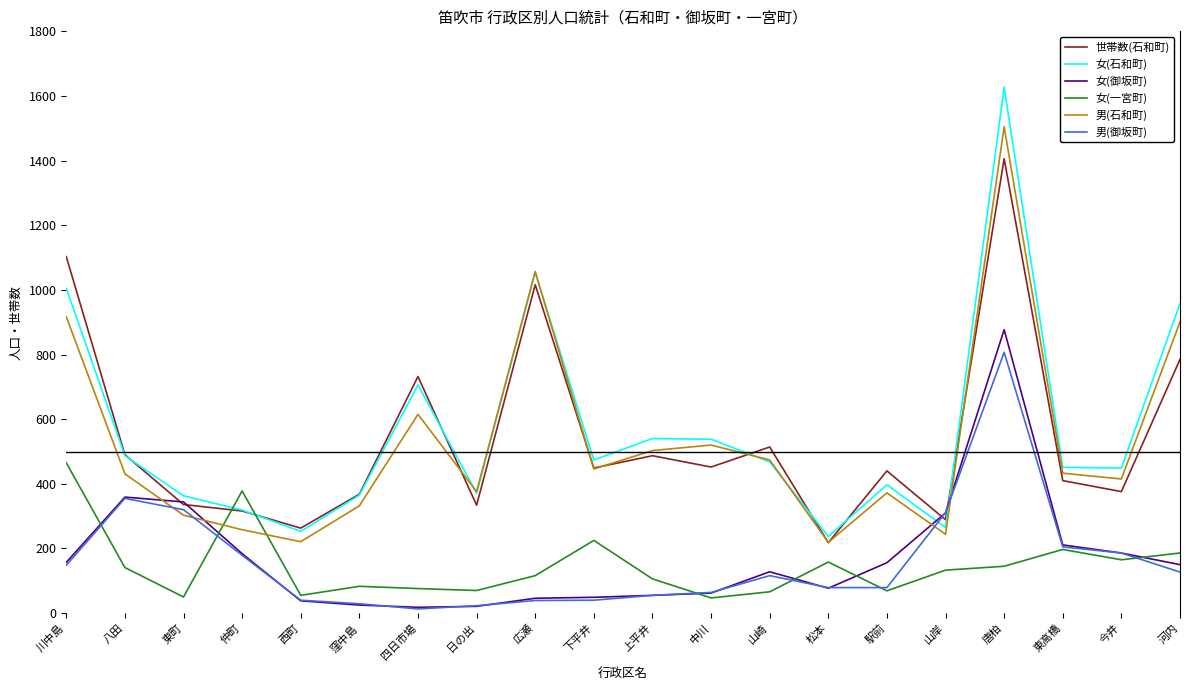

Which series has the largest range (max minus min)?

女(石和町)